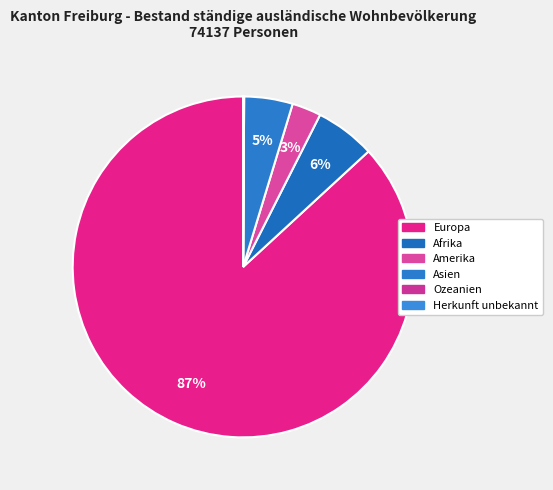

How much of the chart is everything except Europa?

13.2%